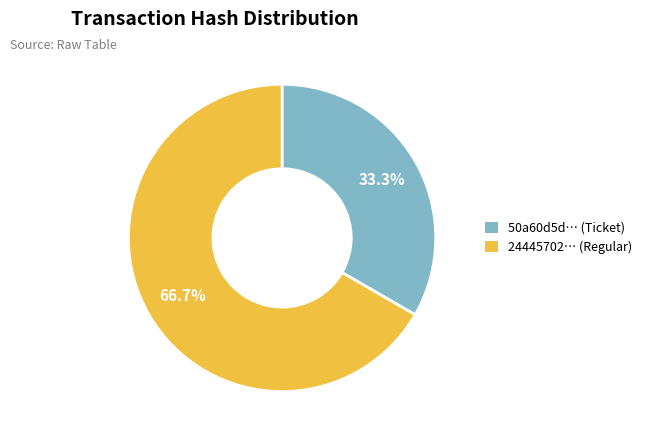

Is there any slice that represents more than half of the pie?

Yes